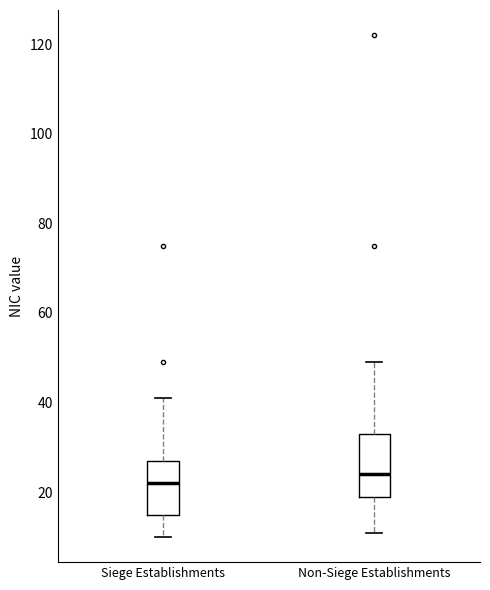

Reading left to right, read every box against the y-axis: the position of its median line, the range the box covers, and the ends of its whiskers. The values are not printed on the chart, so give them approximately, as read against the axis.

Siege Establishments: median 22, box 16 to 28, whiskers 10 to 42
Non-Siege Establishments: median 24, box 20 to 34, whiskers 12 to 50